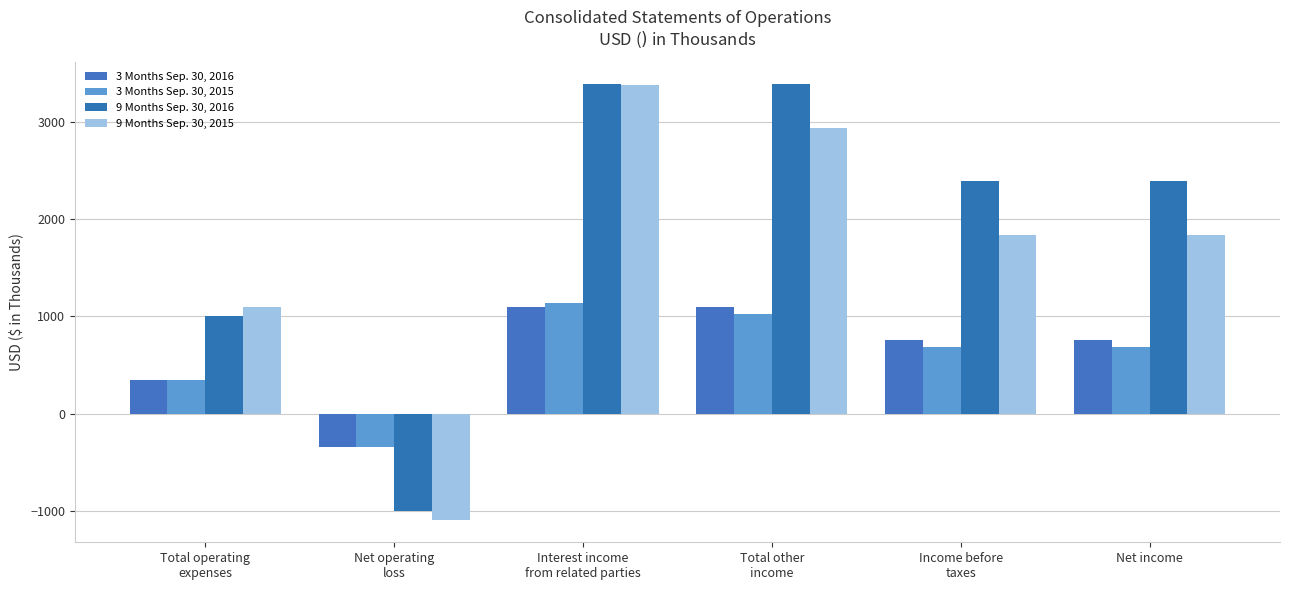

The 3 Months Sep. 30, 2015 series shows -345 at Net operating
loss. True or false?

True